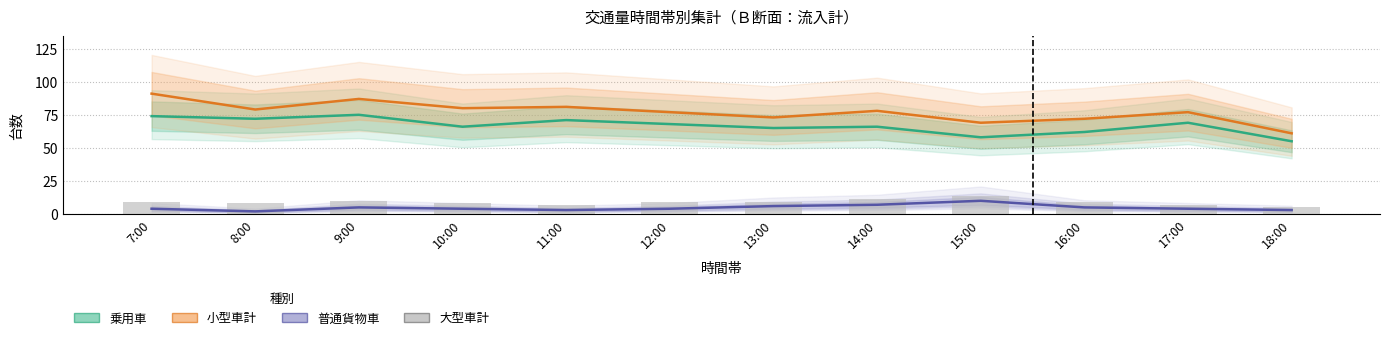

What is the label of the 5th bar from the left?

11:00